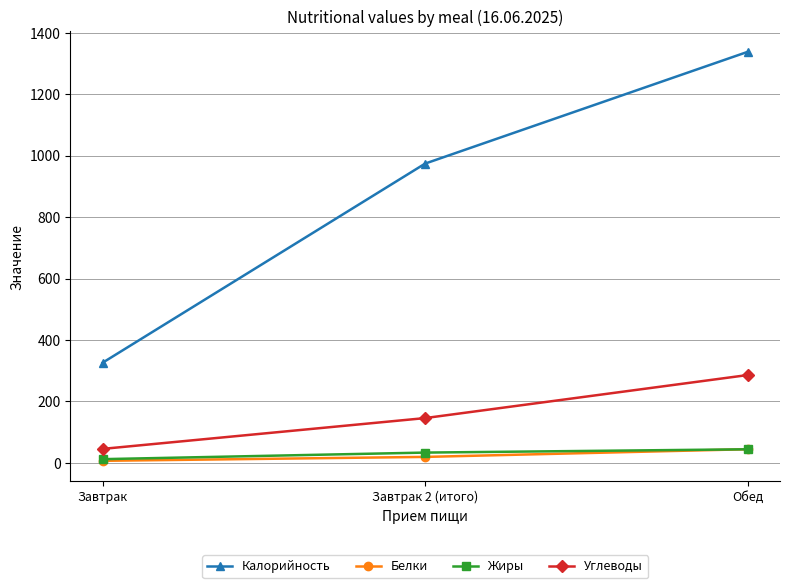

What is the minimum value for Белки?

6.8